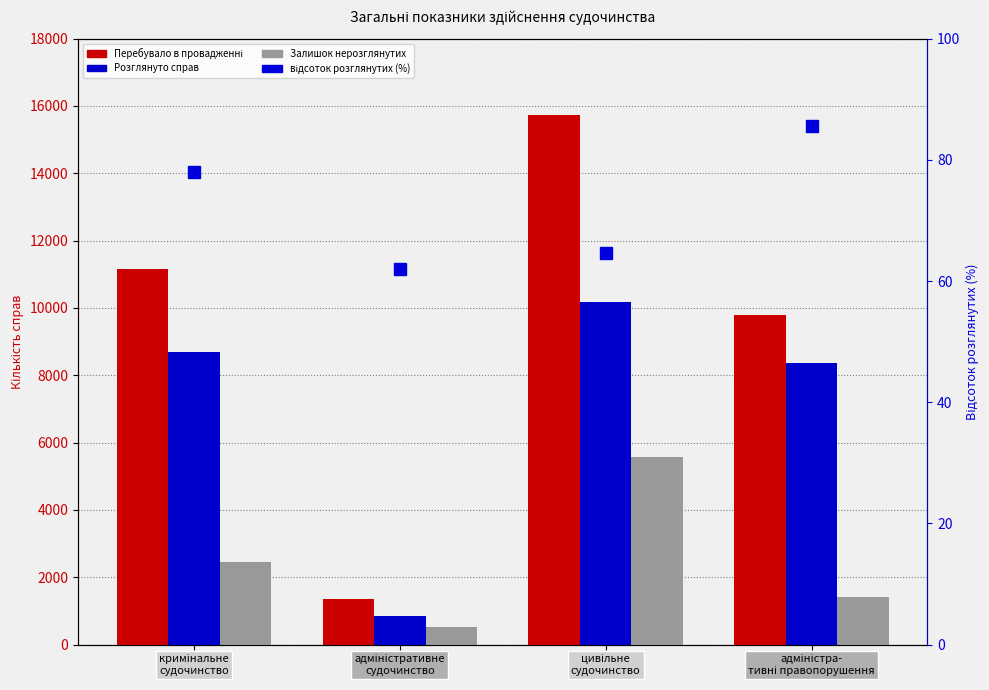

At адміністративне
судочинство, list the series in order from largest to smallest.

Перебувало в провадженні, Розглянуто справ, Залишок нерозглянутих, відсоток розглянутих